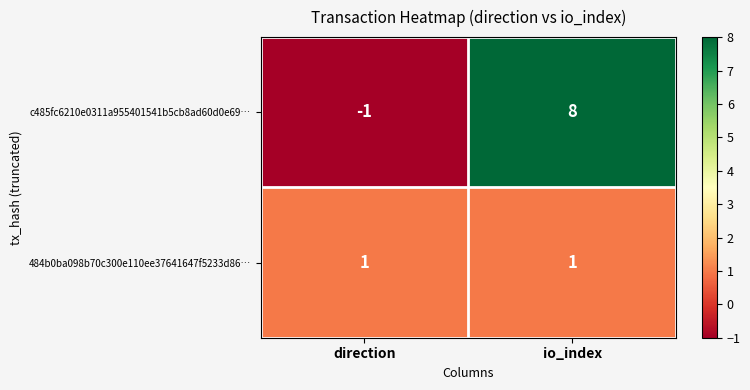

At how many categories does at least one series exceed 7?

1